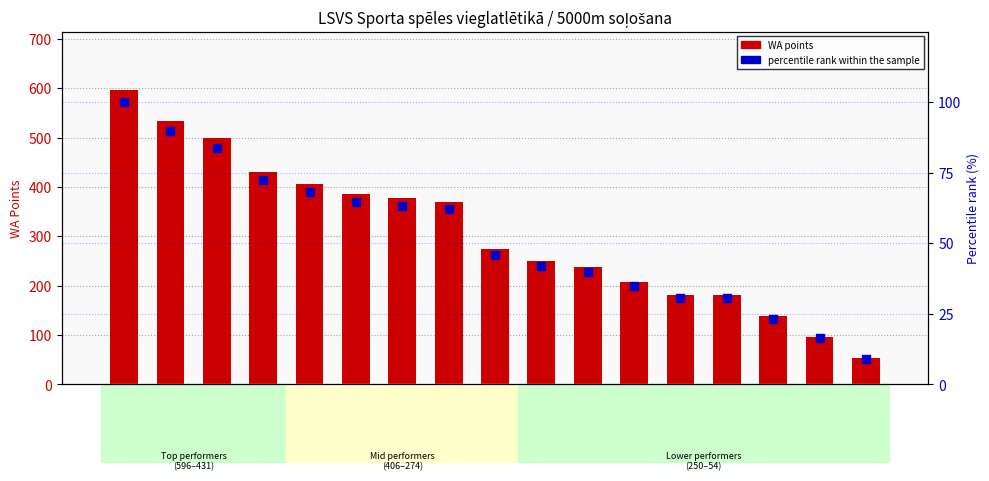

What are all the series names shown in the legend?

WA points, percentile rank within the sample